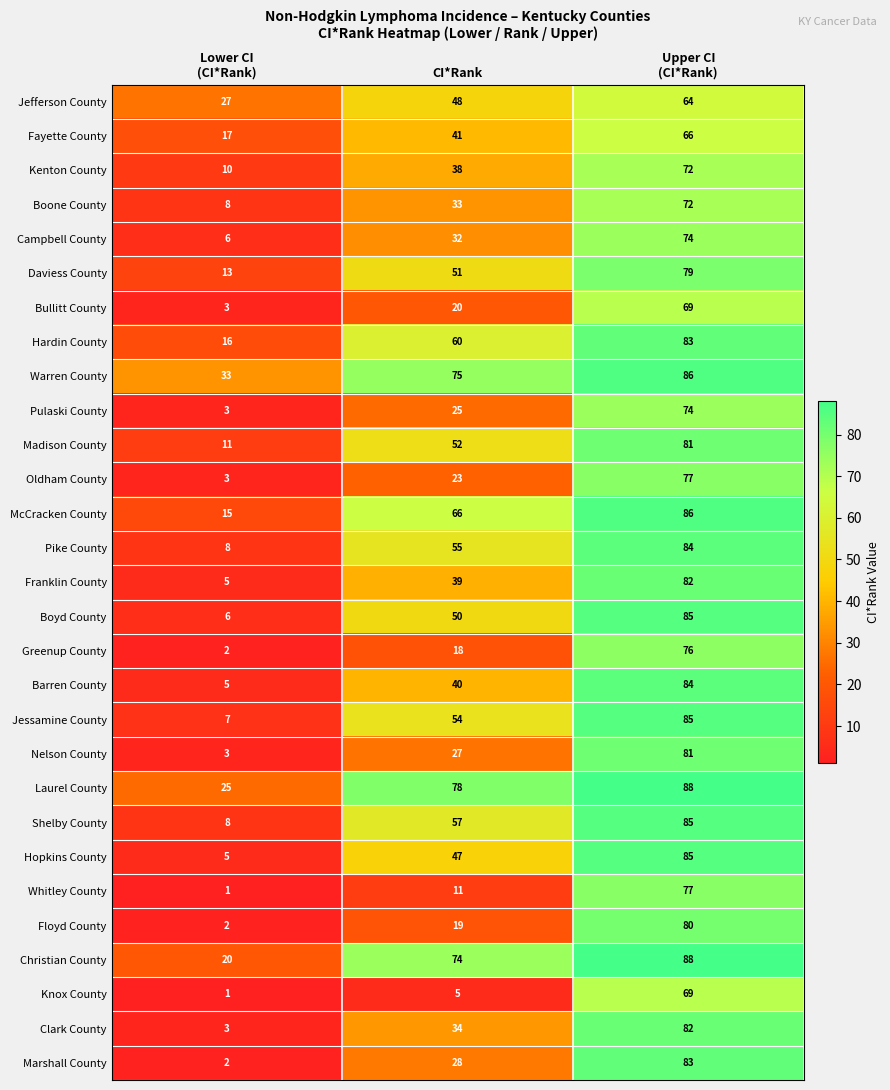

At CI*Rank, list the series in order from largest to smallest.

Laurel County, Warren County, Christian County, McCracken County, Hardin County, Shelby County, Pike County, Jessamine County, Madison County, Daviess County, Boyd County, Jefferson County, Hopkins County, Fayette County, Barren County, Franklin County, Kenton County, Clark County, Boone County, Campbell County, Marshall County, Nelson County, Pulaski County, Oldham County, Bullitt County, Floyd County, Greenup County, Whitley County, Knox County